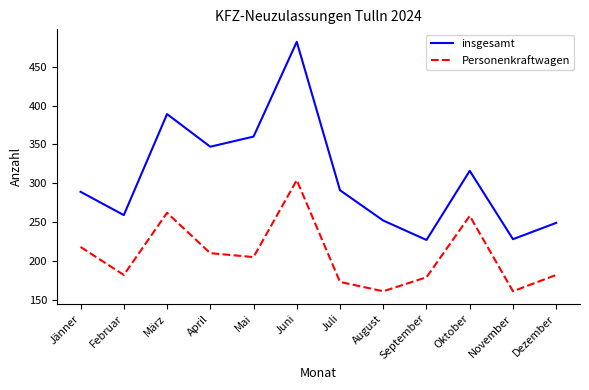

What is the sum of the Personenkraftwagen values at Dezember and September?

361